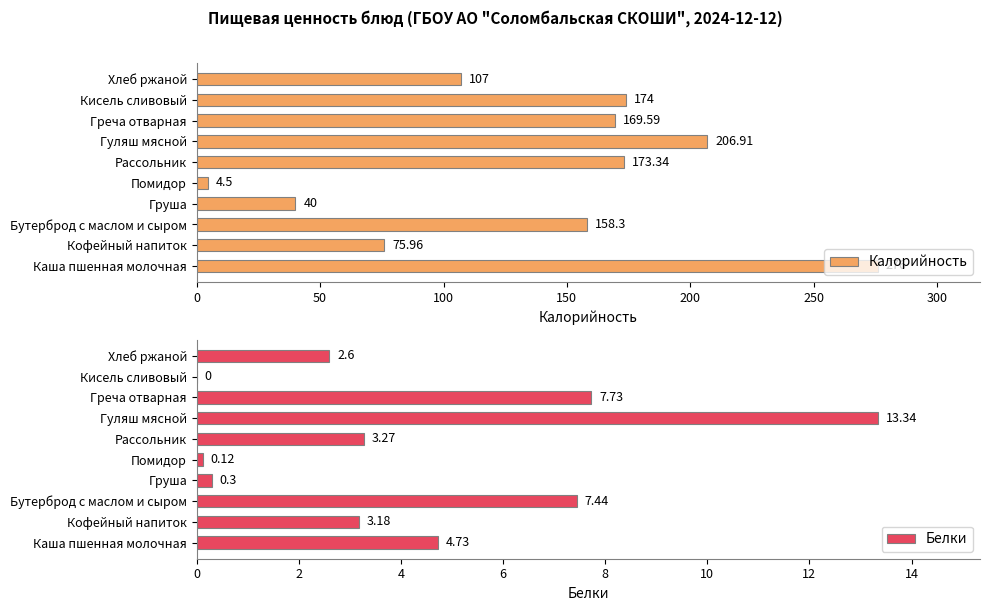

Reading left to right, list all the values displayed in this chart.

Калорийность: 276.0	76.0	158.3	40.0	4.5	173.3	206.9	169.6	174.0	107.0
Белки: 4.7	3.2	7.4	0.3	0.1	3.3	13.3	7.7	0.0	2.6